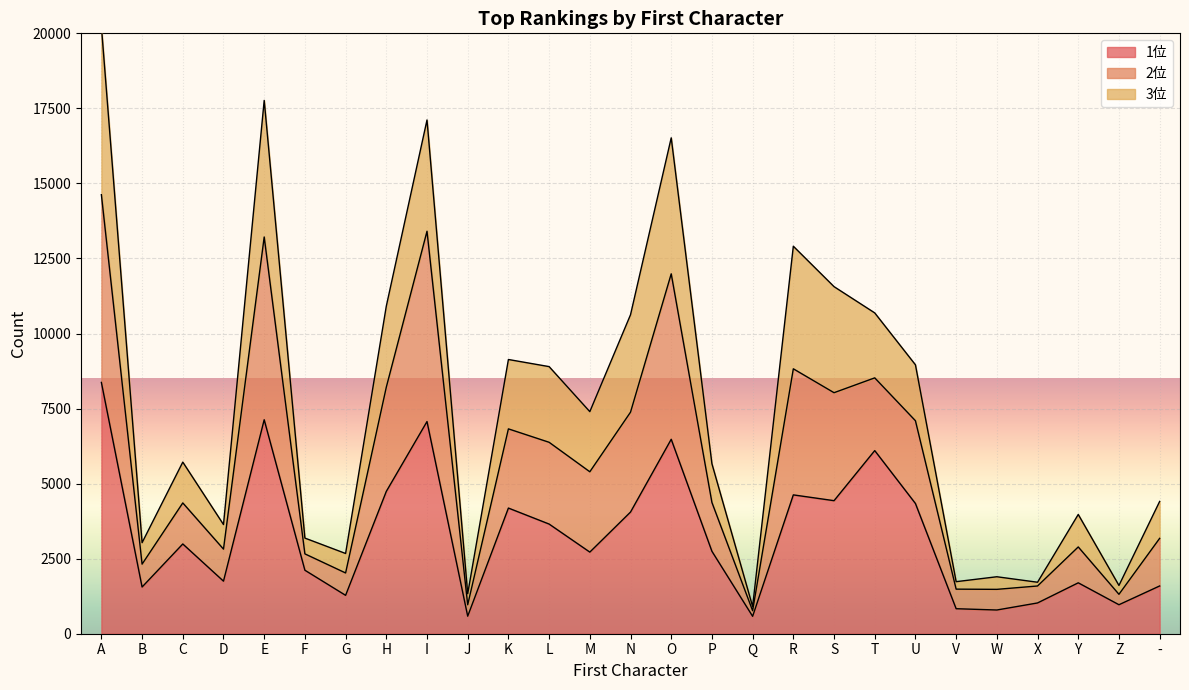

At which label does 1位 reach its minimum?

Q